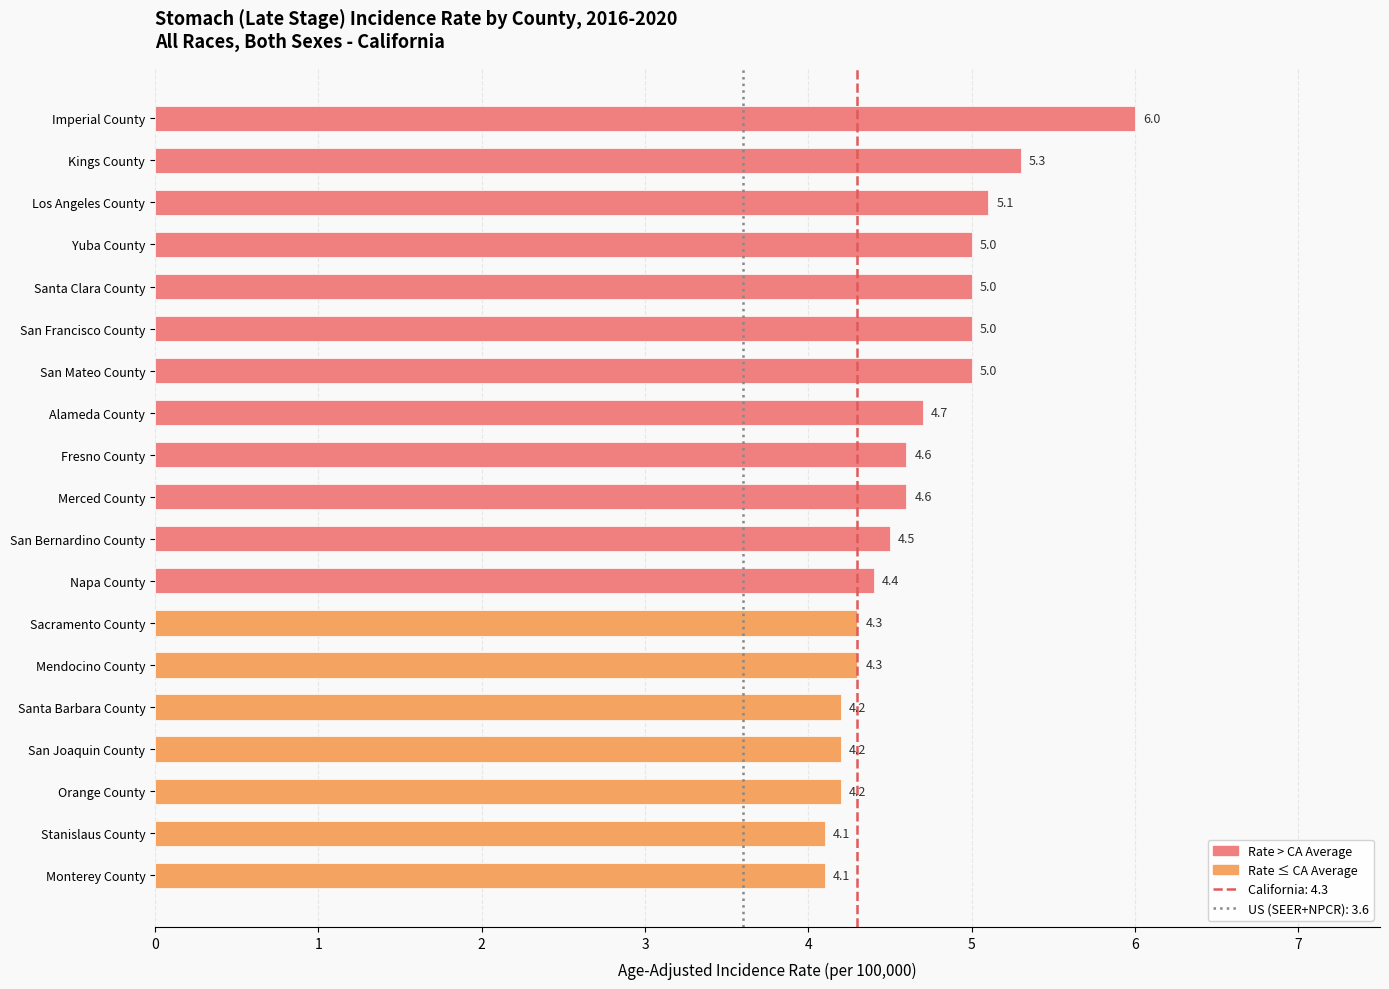

What is the average value?

4.7